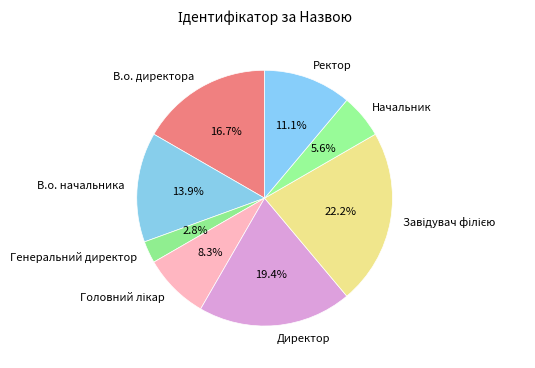

Does any single category account for the majority?

No